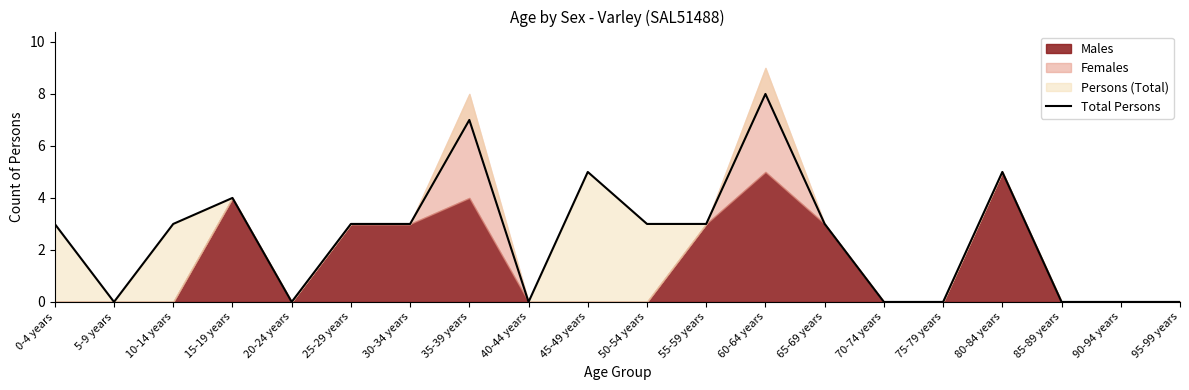

True or false: there are more than 0 points higher than both neighbors.

True